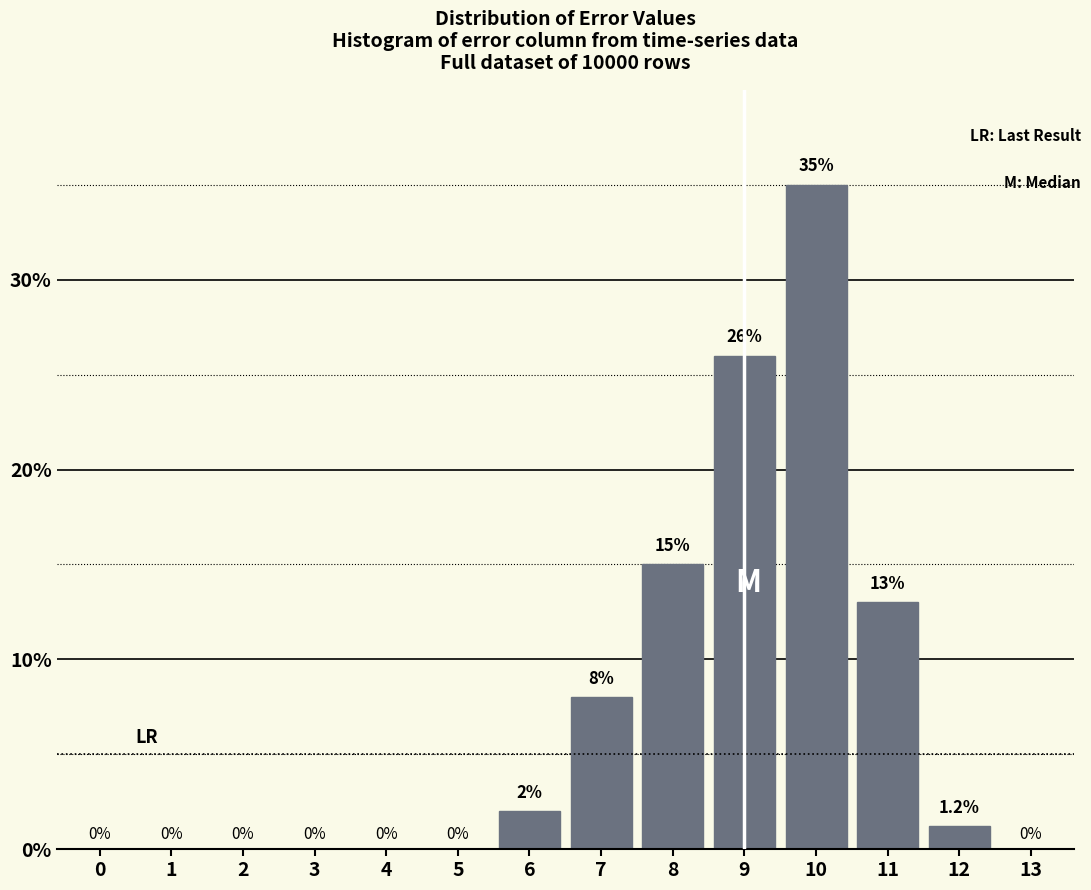

Reading left to right, extract all data points from this chart.

0=0.0	1=0.0	2=0.0	3=0.0	4=0.0	5=0.0	6=2.0	7=8.0	8=15.0	9=26.0	10=35.0	11=13.0	12=1.2	13=0.0